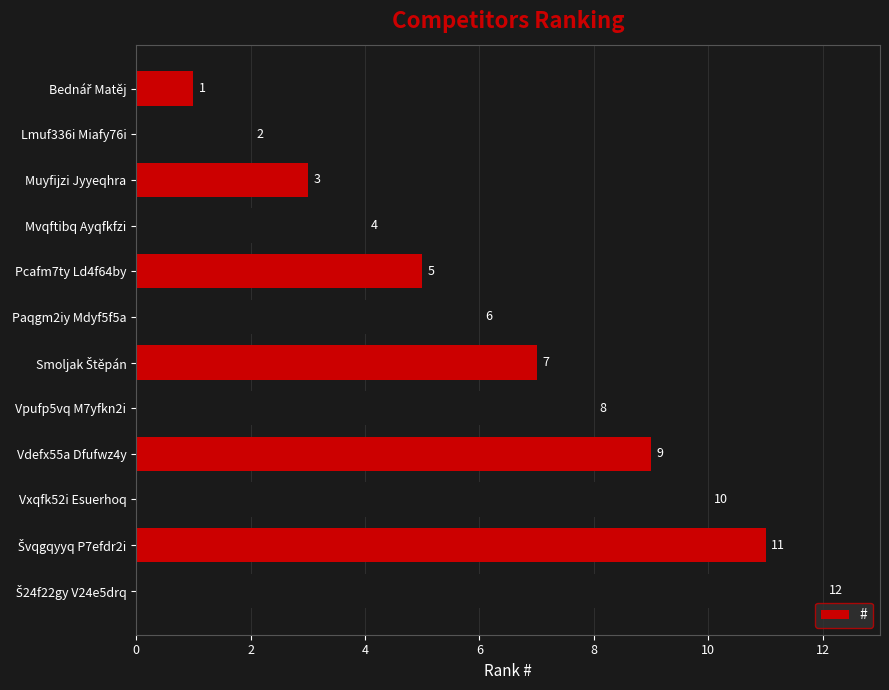

What is the sum of all values?

78